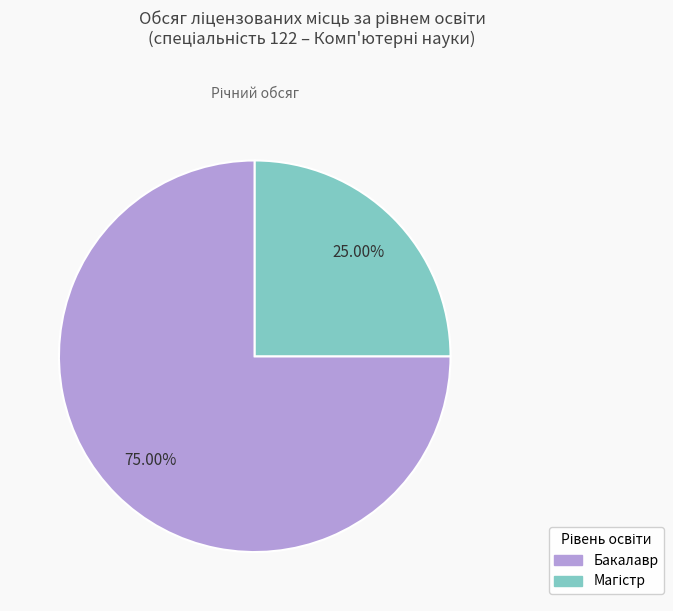

Which category accounts for the majority?

Бакалавр